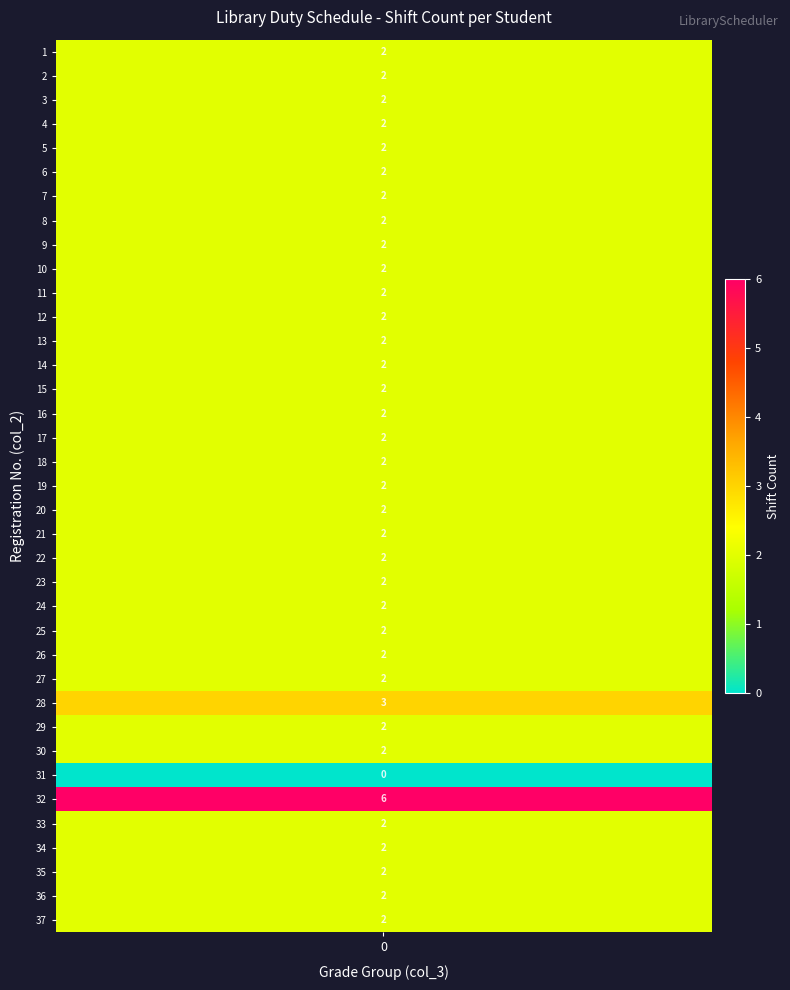

Rank the series at 2 from lowest to highest value.

0, 1, 2, 3